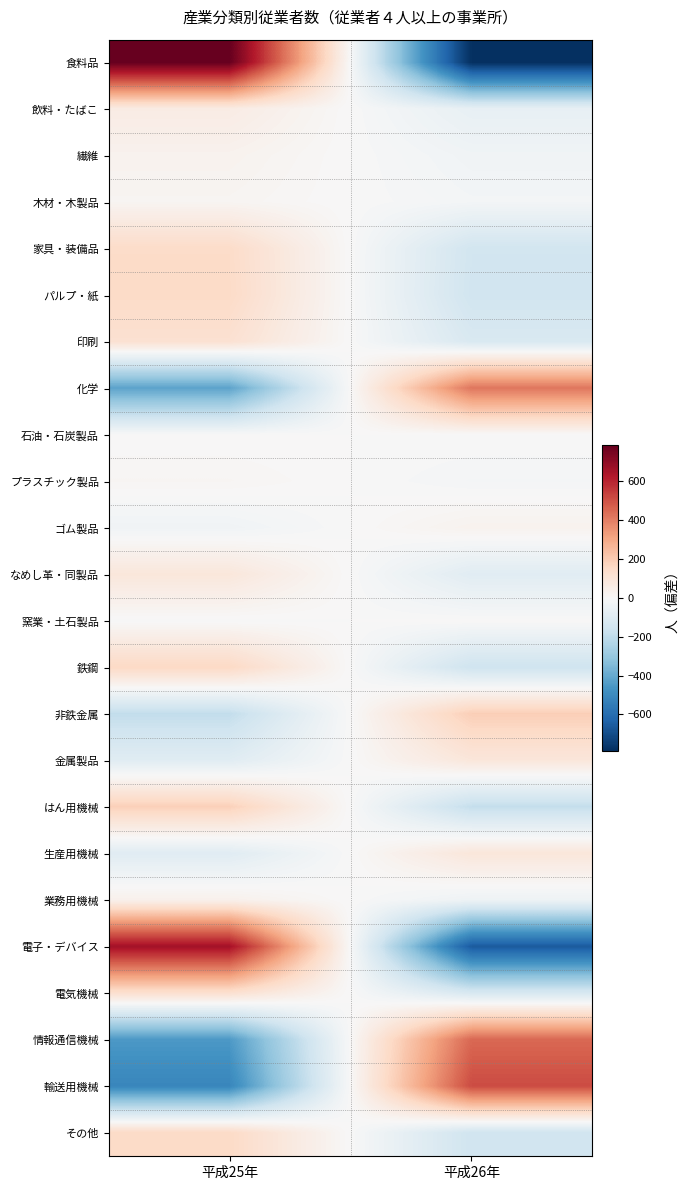

Reading left to right, list all the values displayed in this chart.

食料品: 平成25年=786.5	平成26年=-786.5
飲料・たばこ: 平成25年=63.0	平成26年=-63.0
繊維: 平成25年=28.5	平成26年=-28.5
木材・木製品: 平成25年=17.0	平成26年=-17.0
家具・装備品: 平成25年=147.0	平成26年=-147.0
パルプ・紙: 平成25年=151.0	平成26年=-151.0
印刷: 平成25年=121.0	平成26年=-121.0
化学: 平成25年=-419.5	平成26年=419.5
石油・石炭製品: 平成25年=0.0	平成26年=0.0
プラスチック製品: 平成25年=13.0	平成26年=-13.0
ゴム製品: 平成25年=-28.5	平成26年=28.5
なめし革・同製品: 平成25年=90.0	平成26年=-90.0
窯業・土石製品: 平成25年=-3.5	平成26年=3.5
鉄鋼: 平成25年=158.5	平成26年=-158.5
非鉄金属: 平成25年=-192.0	平成26年=192.0
金属製品: 平成25年=-91.0	平成26年=91.0
はん用機械: 平成25年=186.0	平成26年=-186.0
生産用機械: 平成25年=-92.0	平成26年=92.0
業務用機械: 平成25年=37.0	平成26年=-37.0
電子・デバイス: 平成25年=658.0	平成26年=-658.0
電気機械: 平成25年=126.0	平成26年=-126.0
情報通信機械: 平成25年=-451.0	平成26年=451.0
輸送用機械: 平成25年=-514.0	平成26年=514.0
その他: 平成25年=153.5	平成26年=-153.5